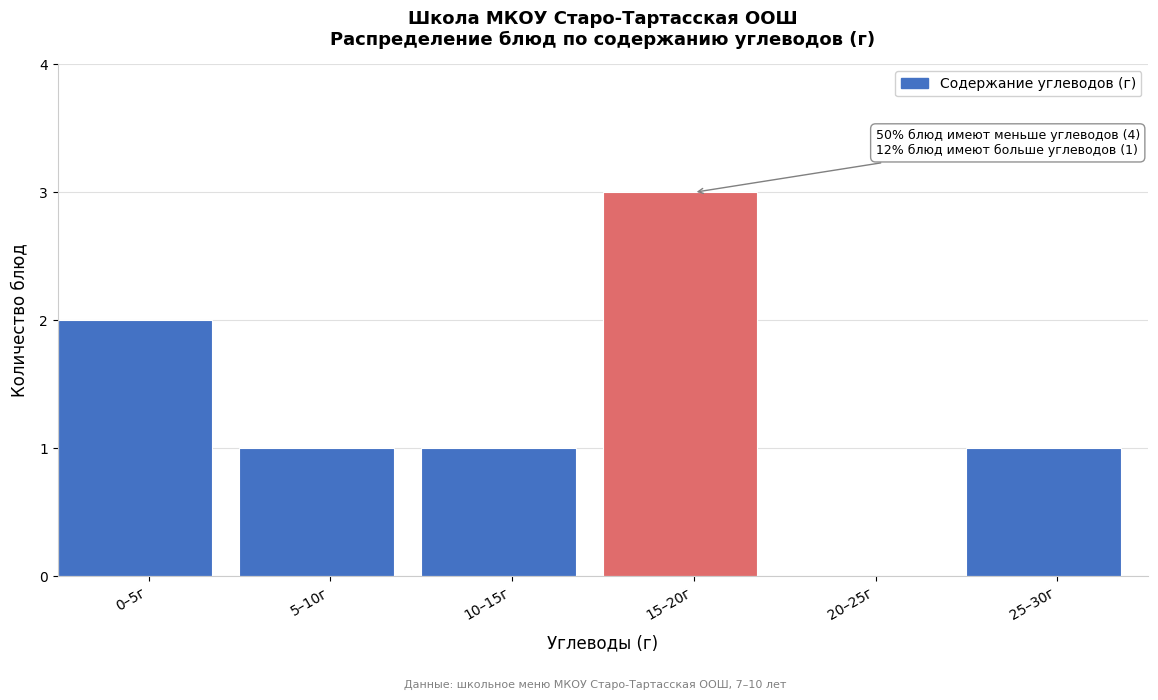

Reading right to left, what are all the values shown in this chart?

25–30г=1	20–25г=0	15–20г=3	10–15г=1	5–10г=1	0–5г=2